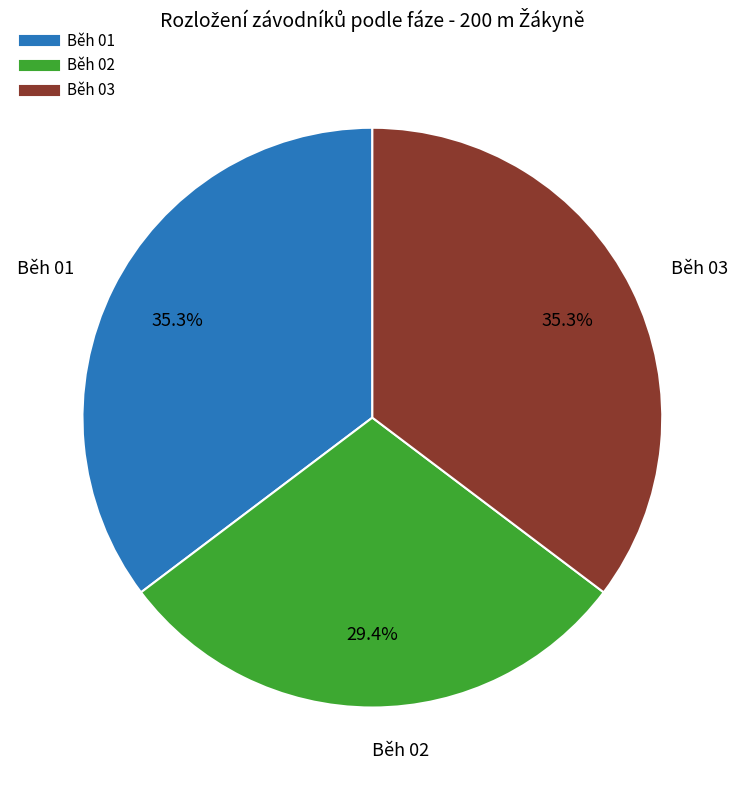

Does Běh 03 account for over 50% of the chart?

No